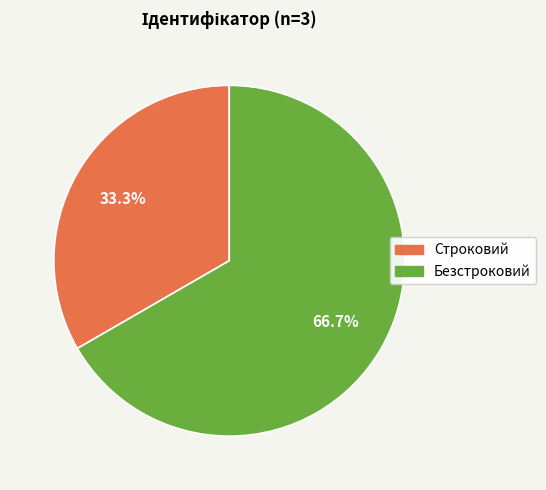

Between Безстроковий and Строковий, which is larger?

Безстроковий